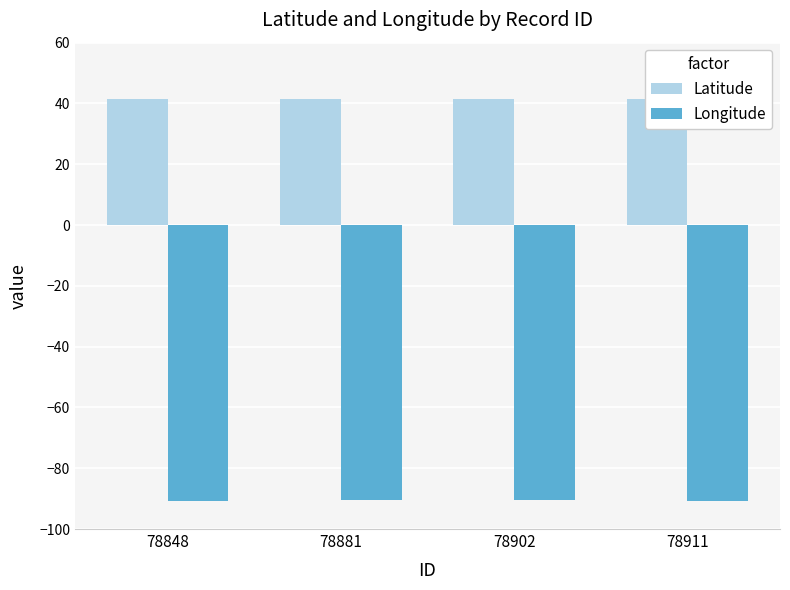

The value of Longitude at 78911 is -51.5. True or false?

False